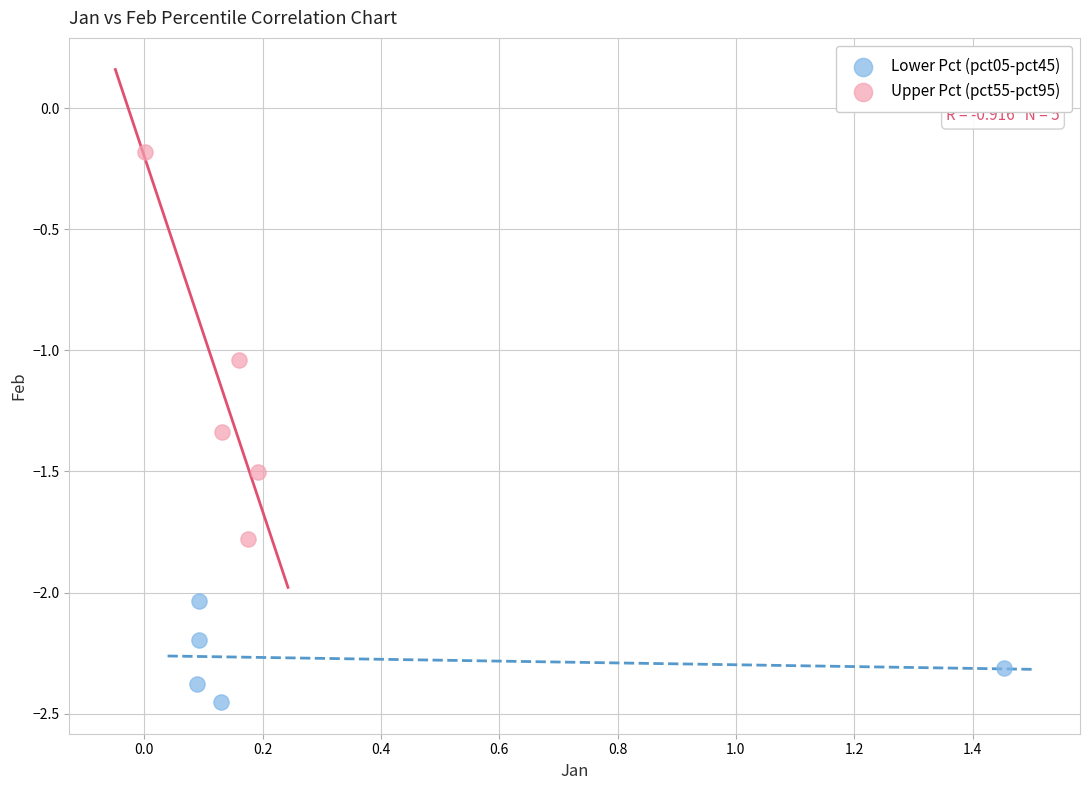

Which series has the largest Y range (max minus min)?

Upper Pct (pct55-pct95)